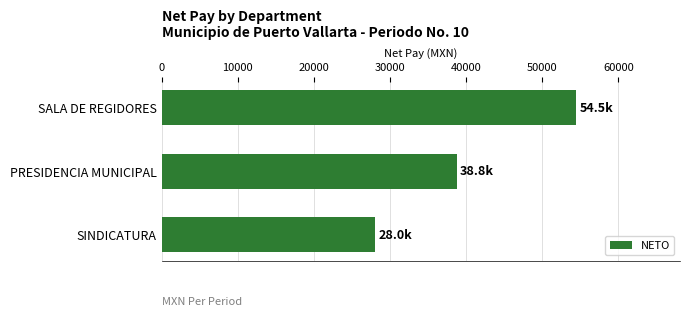

The chart shows a value of 54492 at SALA DE REGIDORES. True or false?

True